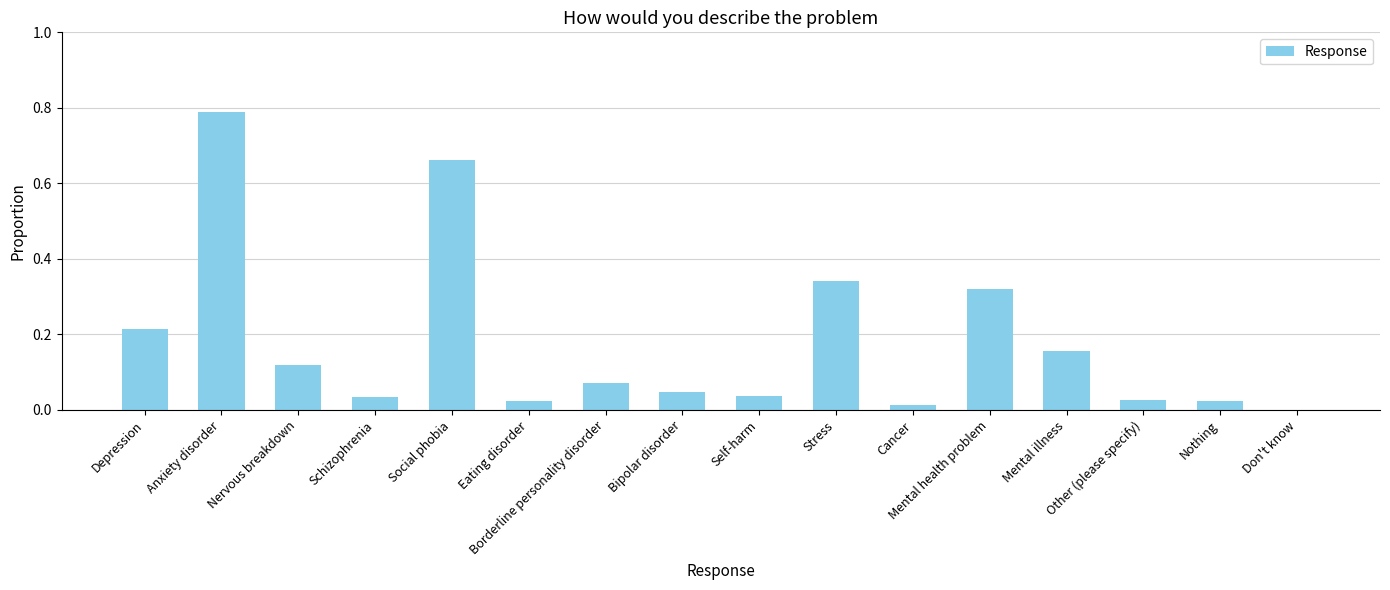

Which category has the highest value across all series?

Anxiety disorder